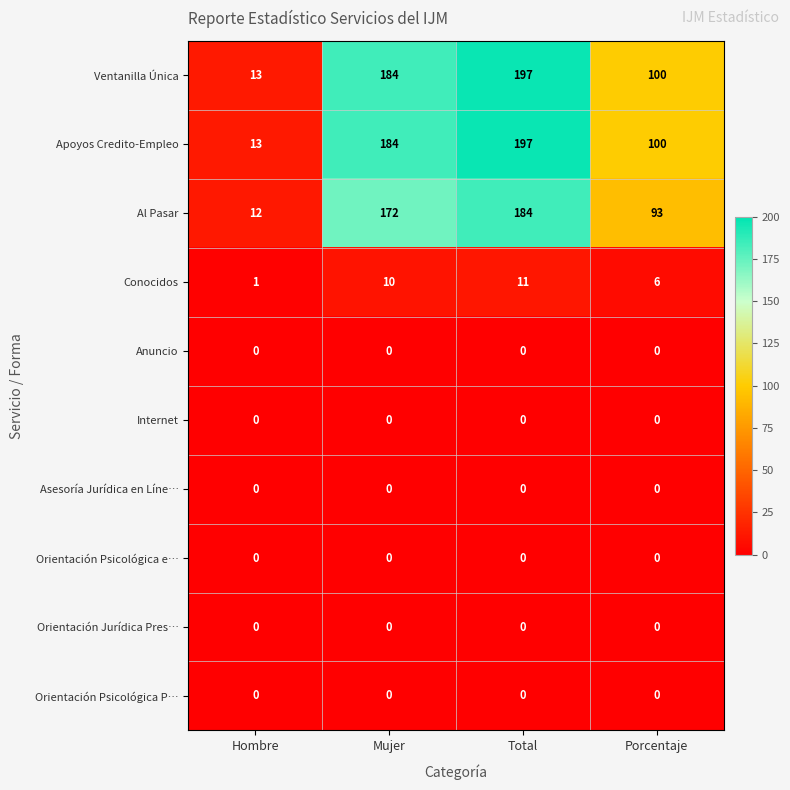

True or false: Apoyos Credito-Empleo has a value of 144 at Porcentaje.

False